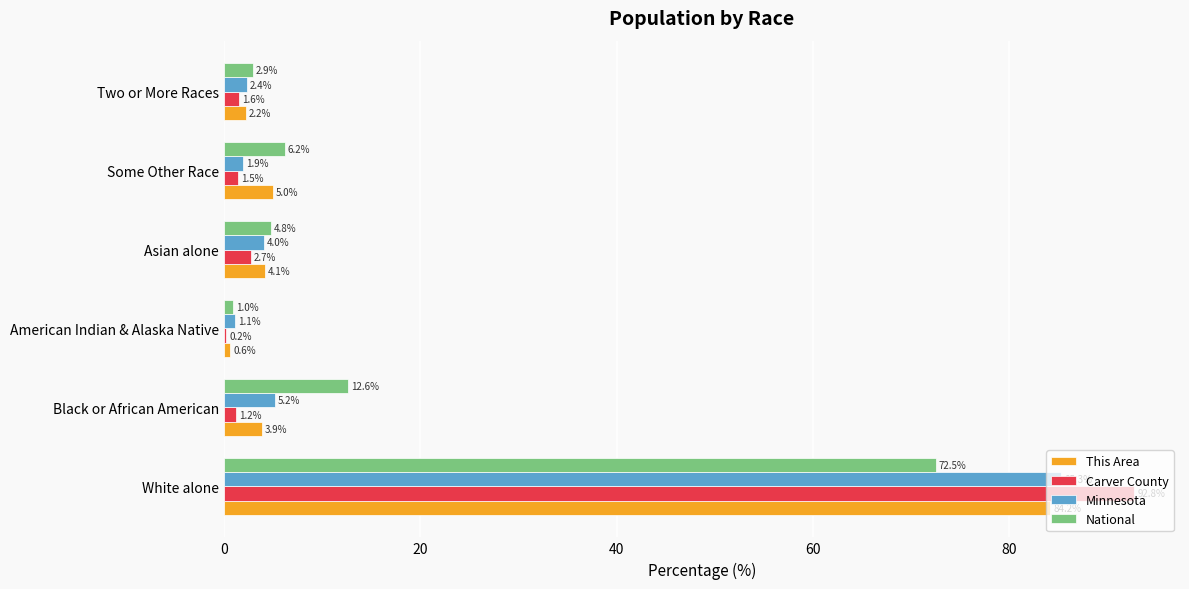

What are all the series names shown in the legend?

This Area, Carver County, Minnesota, National